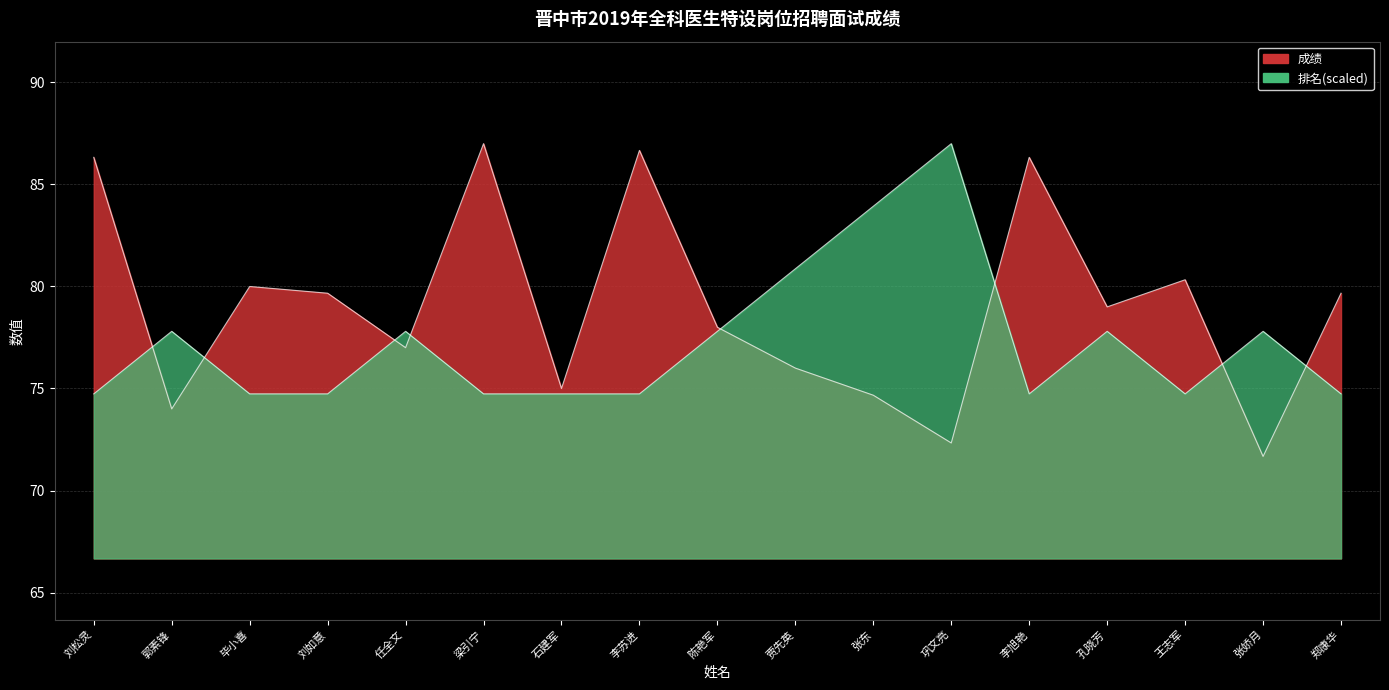

What is the highest value of the 排名 series?

87.0